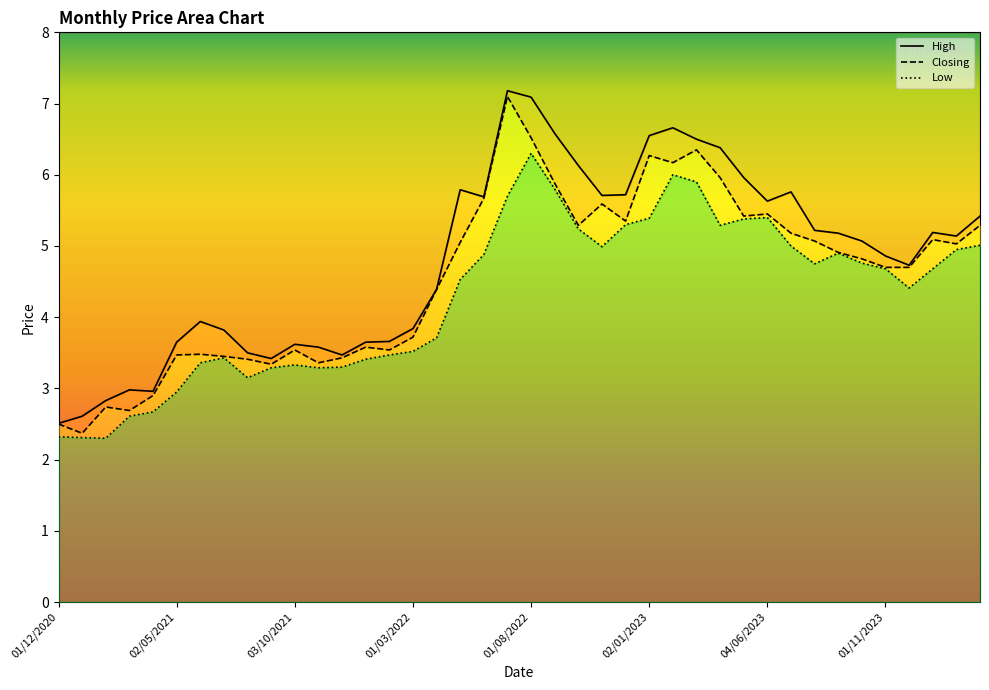

Where is High nearest to the value 4?

01/06/2021